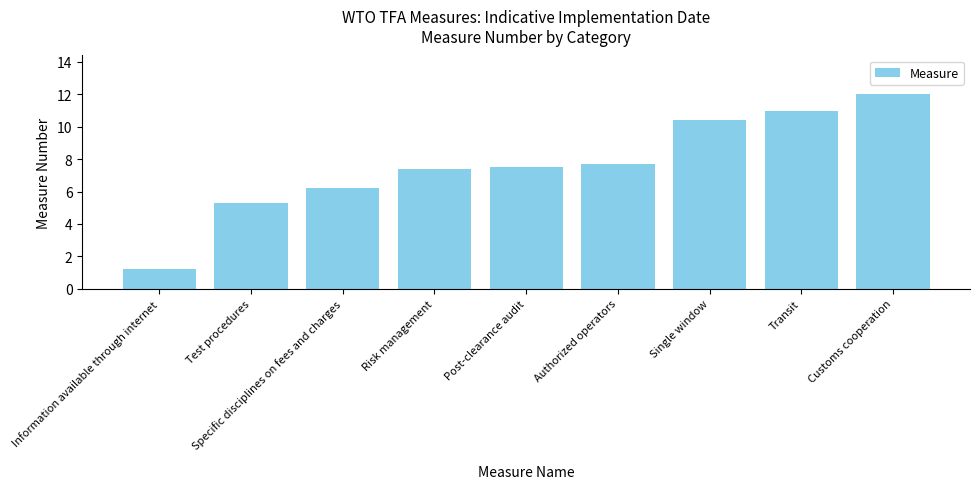

Where does the data first go above 7?

Risk management